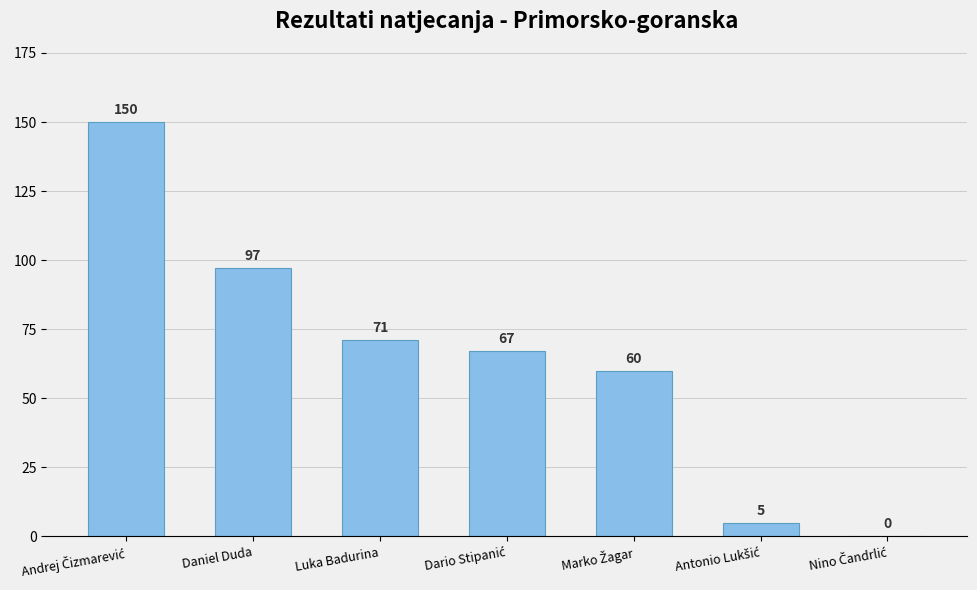

Count the number of data series in this chart.

1